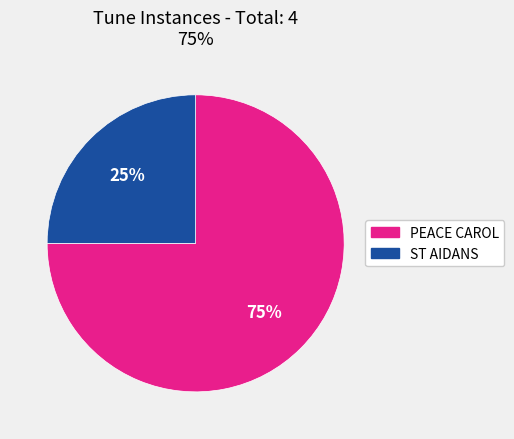

True or false: ST AIDANS accounts for 25% of the total.

True